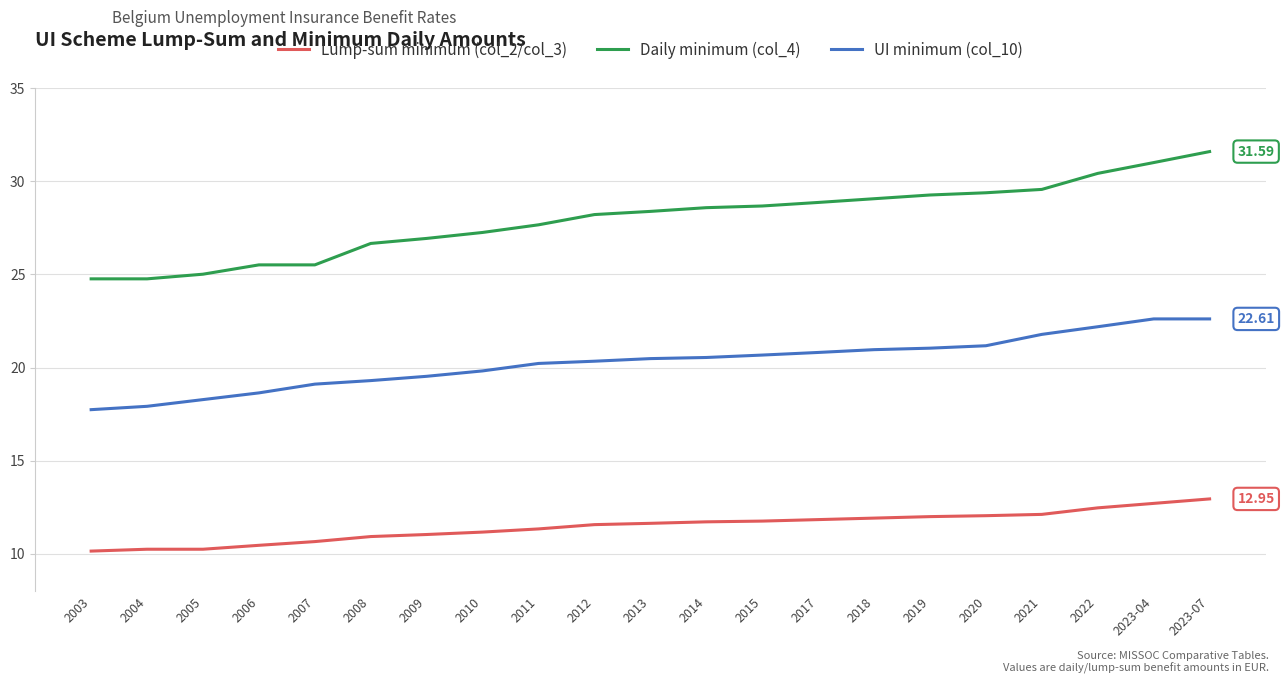

Which series has the largest range (max minus min)?

Daily minimum (col_4)